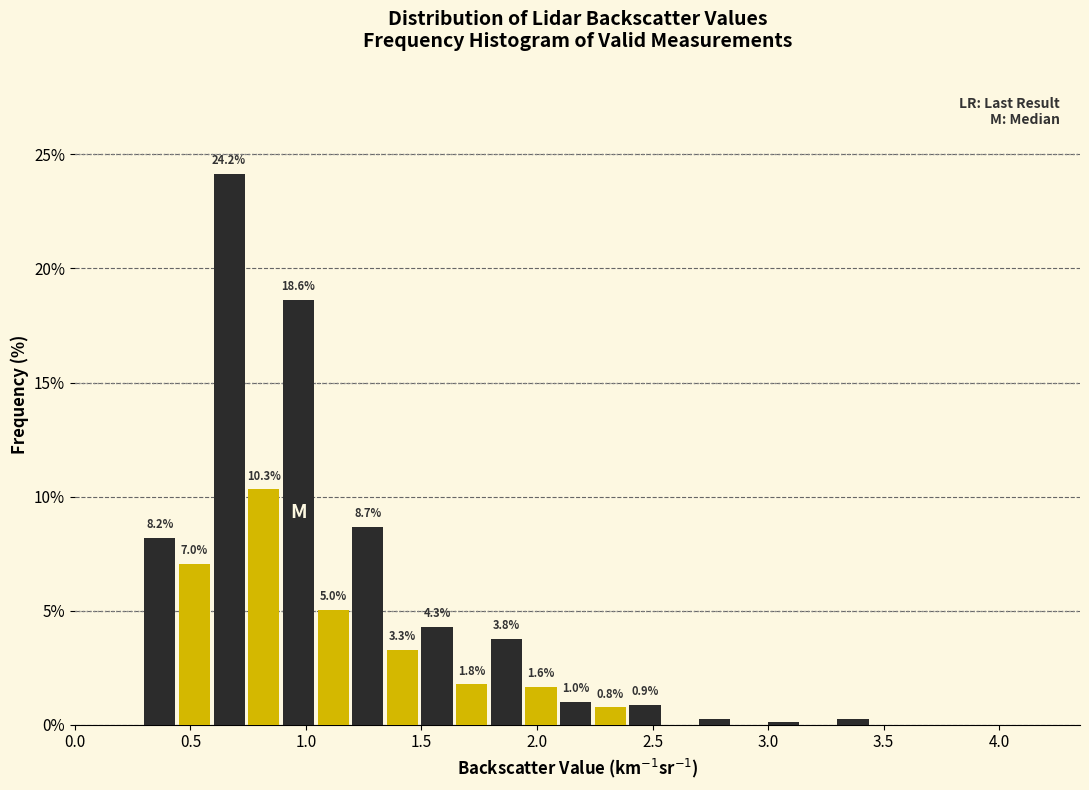

Read against the x-axis, roughly where is the centre of the tallest bar?

0.65